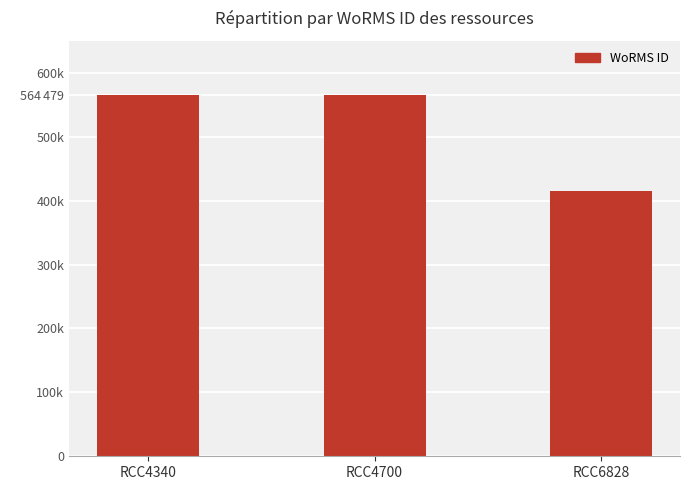

What is the average value?

514683